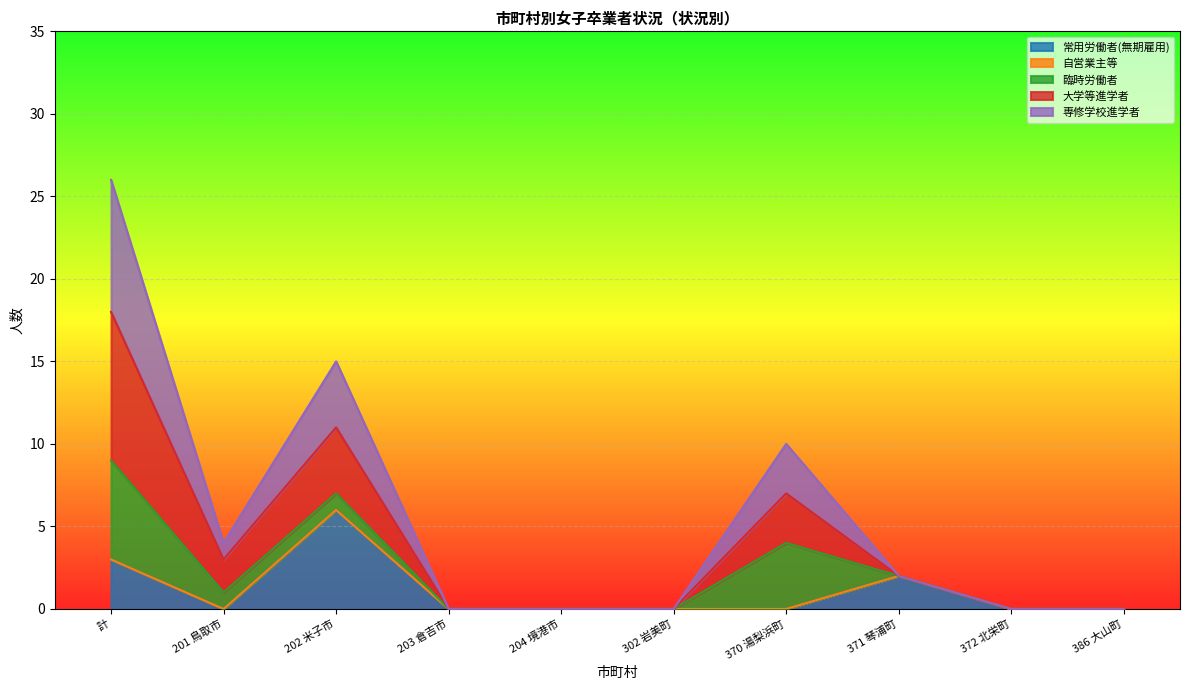

True or false: 大学等進学者 and 常用労働者(無期雇用) intersect in this chart.

False